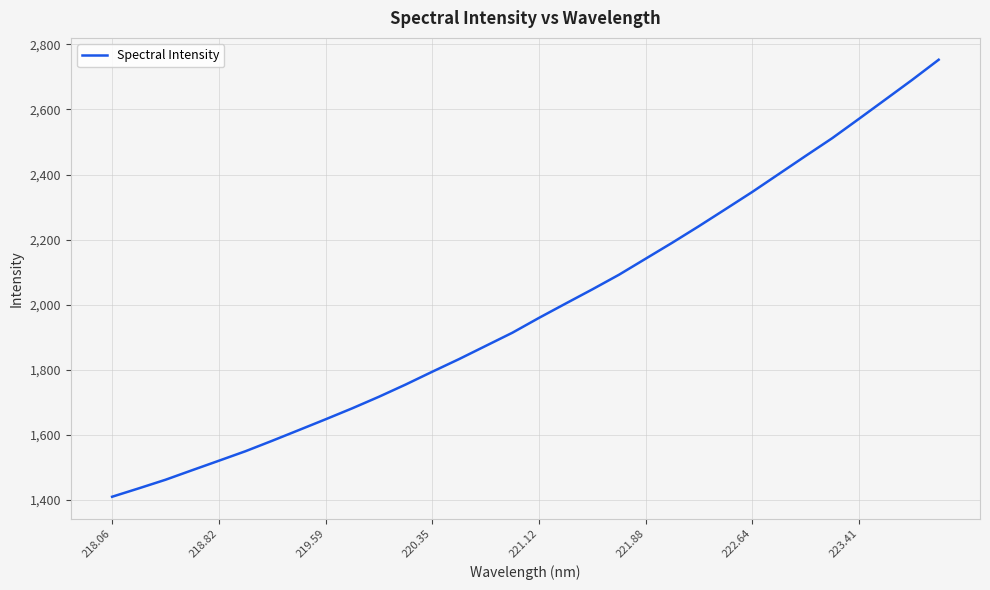

What is the smallest value displayed?

1409.5